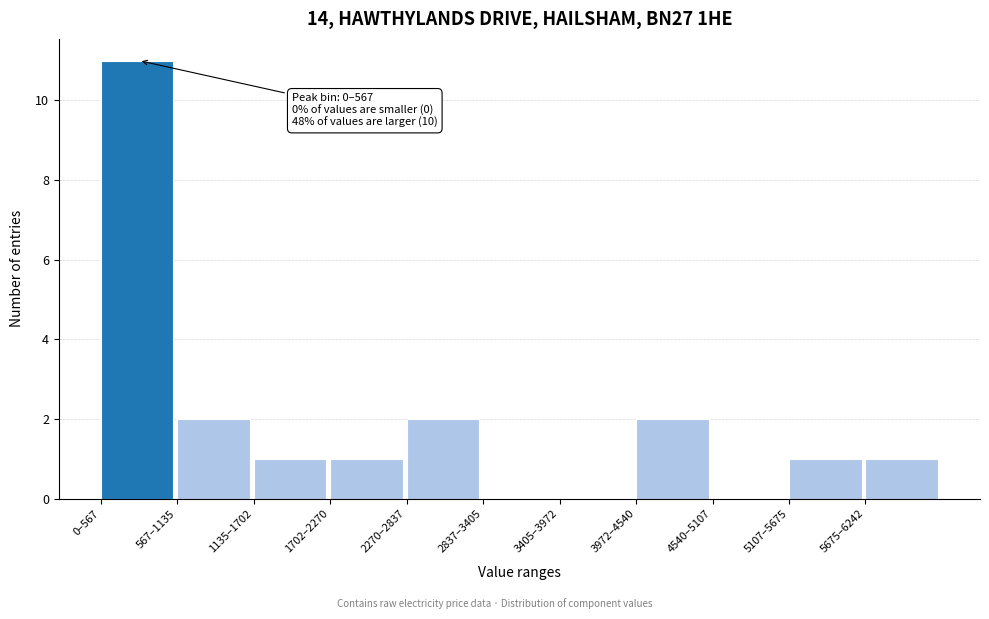

Reading left to right, extract all data points from this chart.

0–567=11	567–1135=2	1135–1702=1	1702–2270=1	2270–2837=2	2837–3405=0	3405–3972=0	3972–4540=2	4540–5107=0	5107–5675=1	5675–6242=1